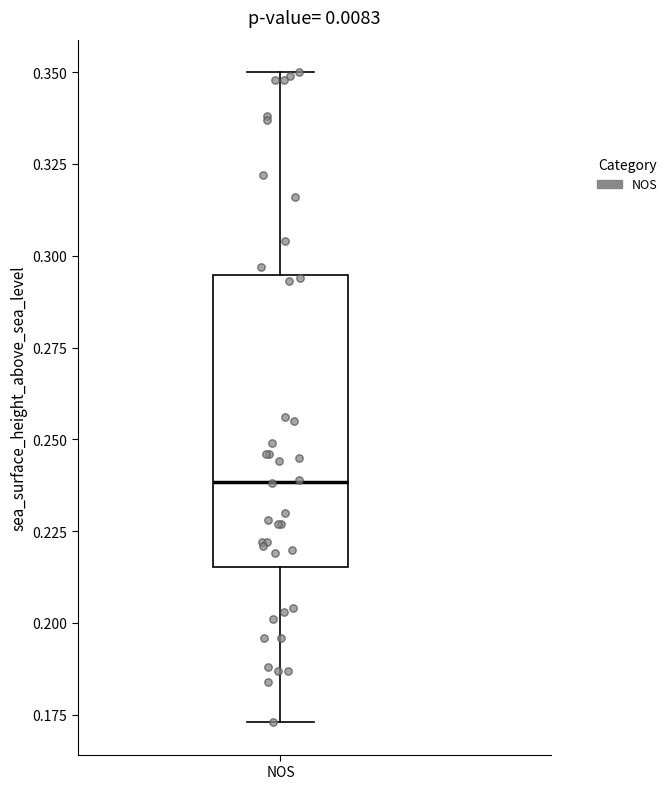

Read this box plot against the y-axis: the position of the median line, the range covered by the box, and the ends of both whiskers. The values are not printed on the chart, so give them approximately, as read against the axis.

median 0.240, box 0.215 to 0.295, whiskers 0.175 to 0.350